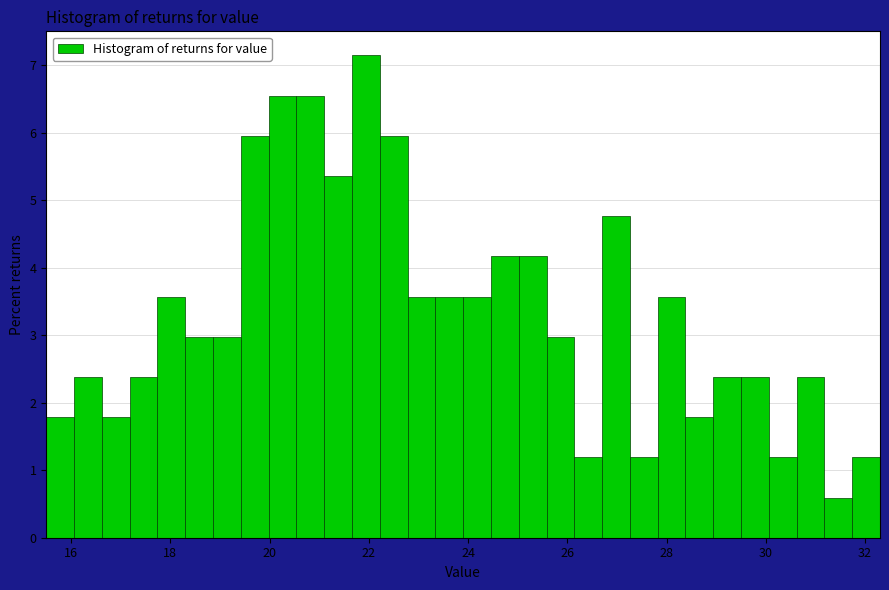

Read against the x-axis, roughly where is the centre of the tallest bar?

22.0